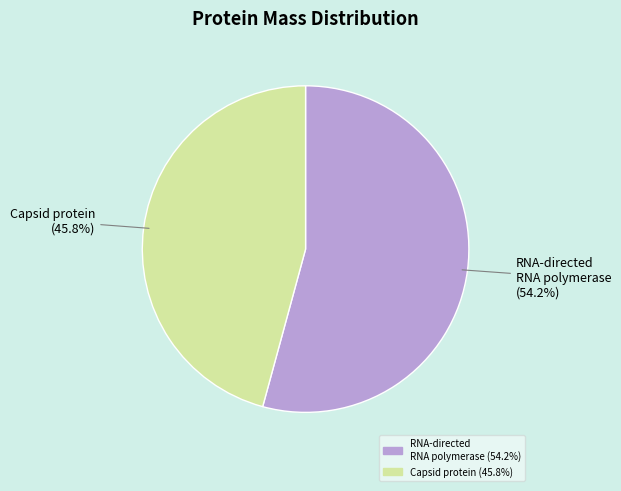

Is there any slice that represents more than half of the pie?

Yes